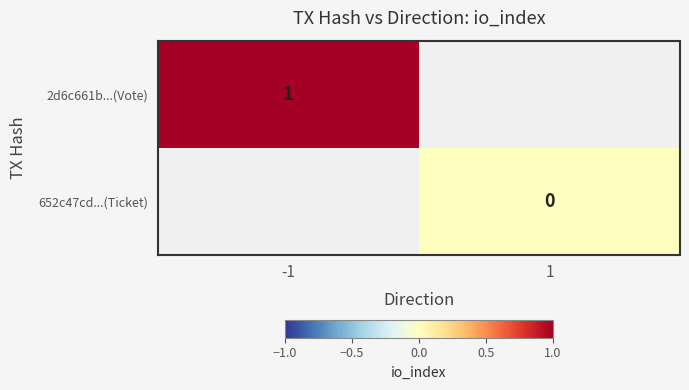

Is it true that 2d6c661b...(Vote) equals 1 at -1?

True